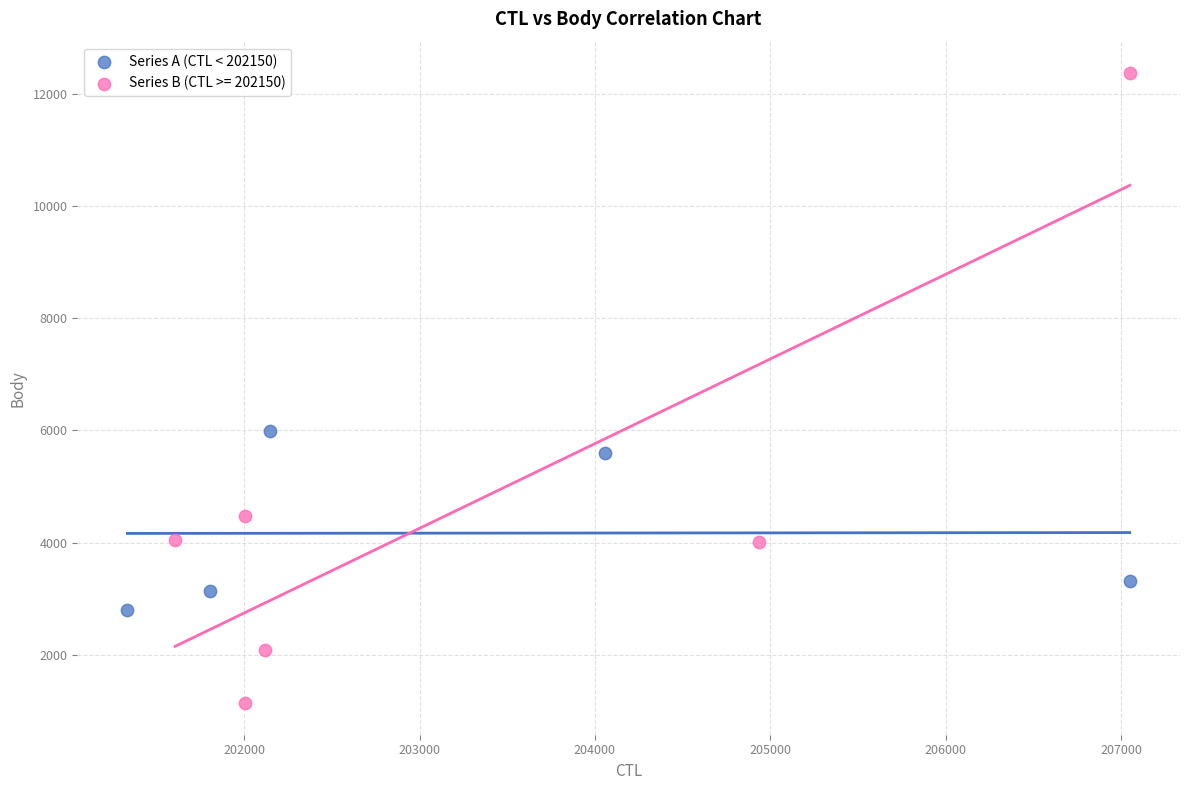

Which series has the largest Y range (max minus min)?

Series B (CTL >= 202150)